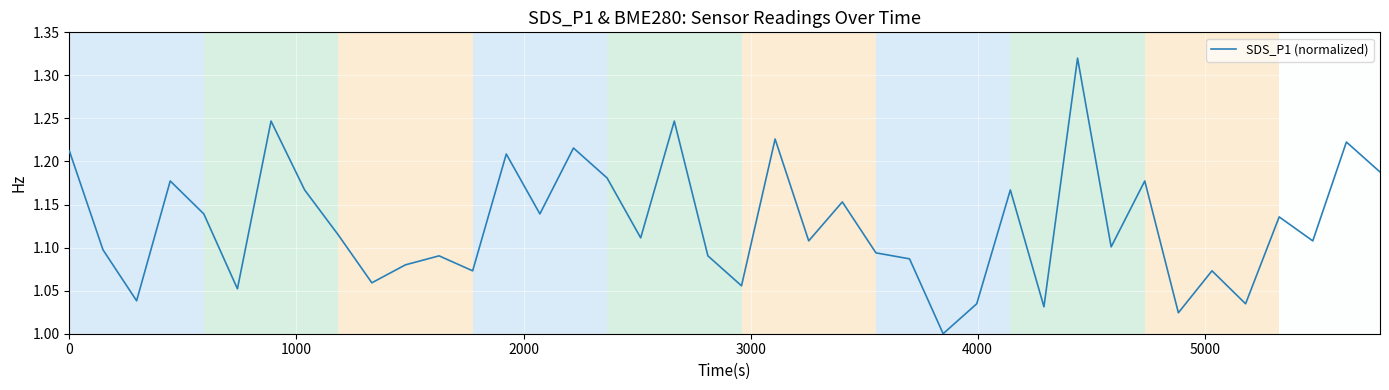

What is the difference between the maximum and minimum values?

0.3